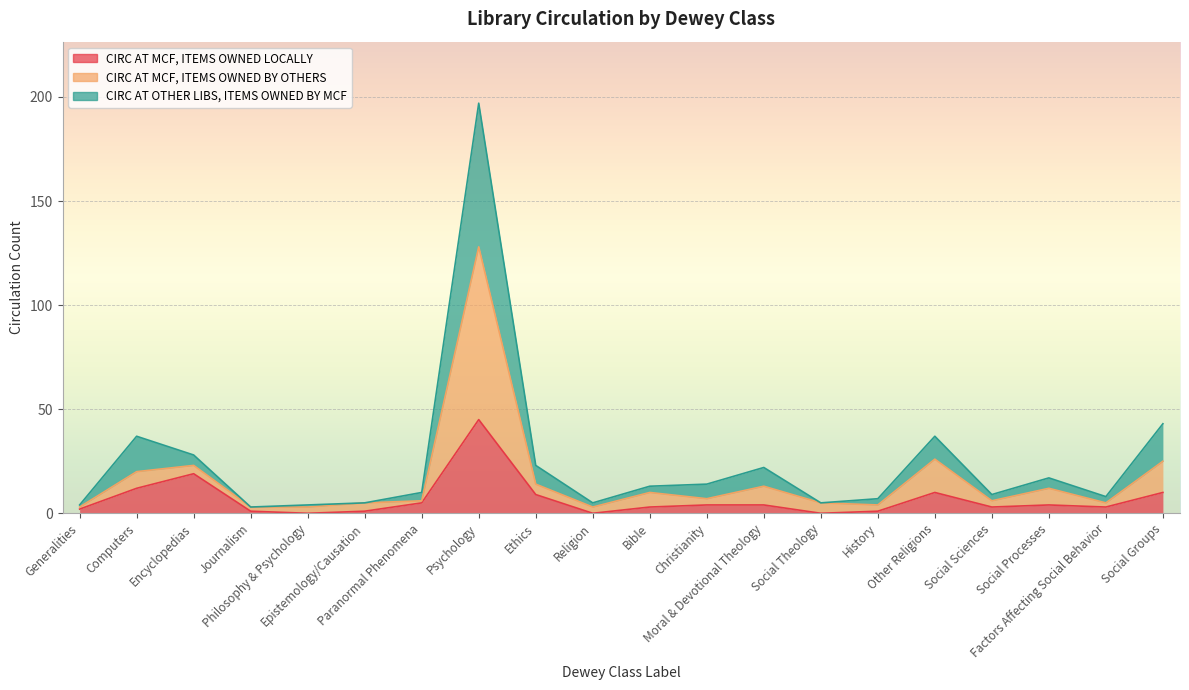

Which has a higher value, Social Groups or Moral & Devotional Theology?

Social Groups